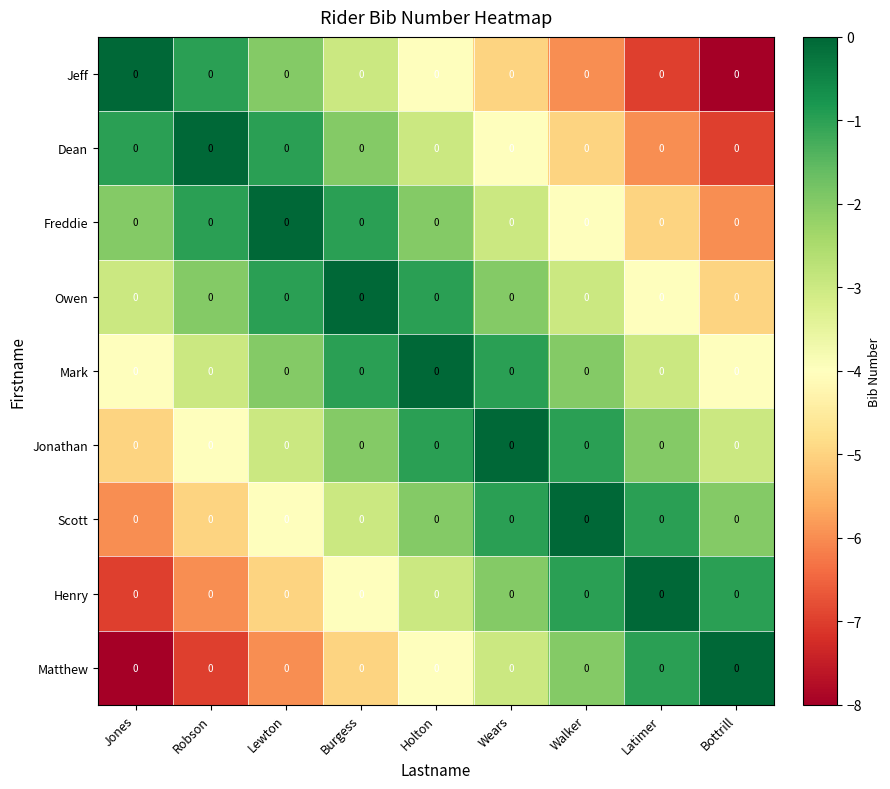

At which label does Matthew first exceed -4?

Wears